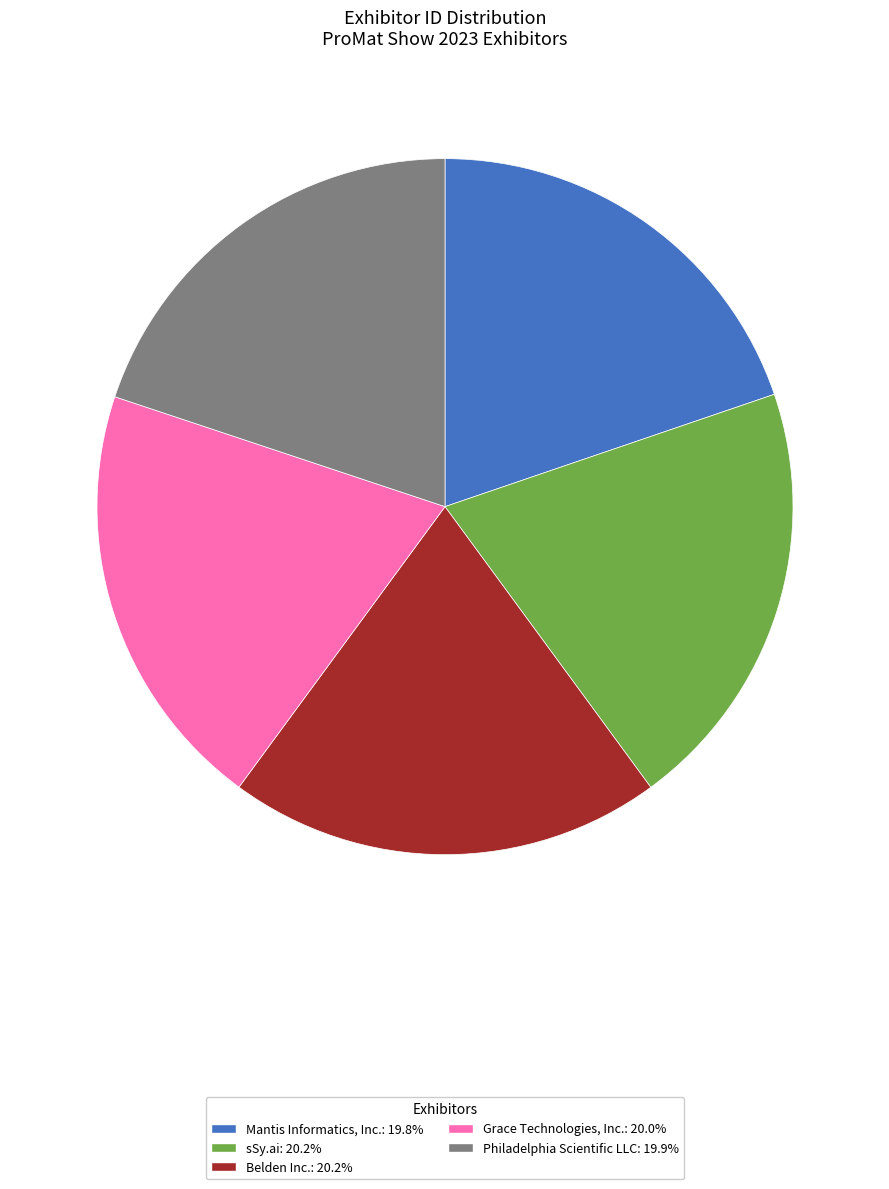

Is there a majority slice in this chart?

No